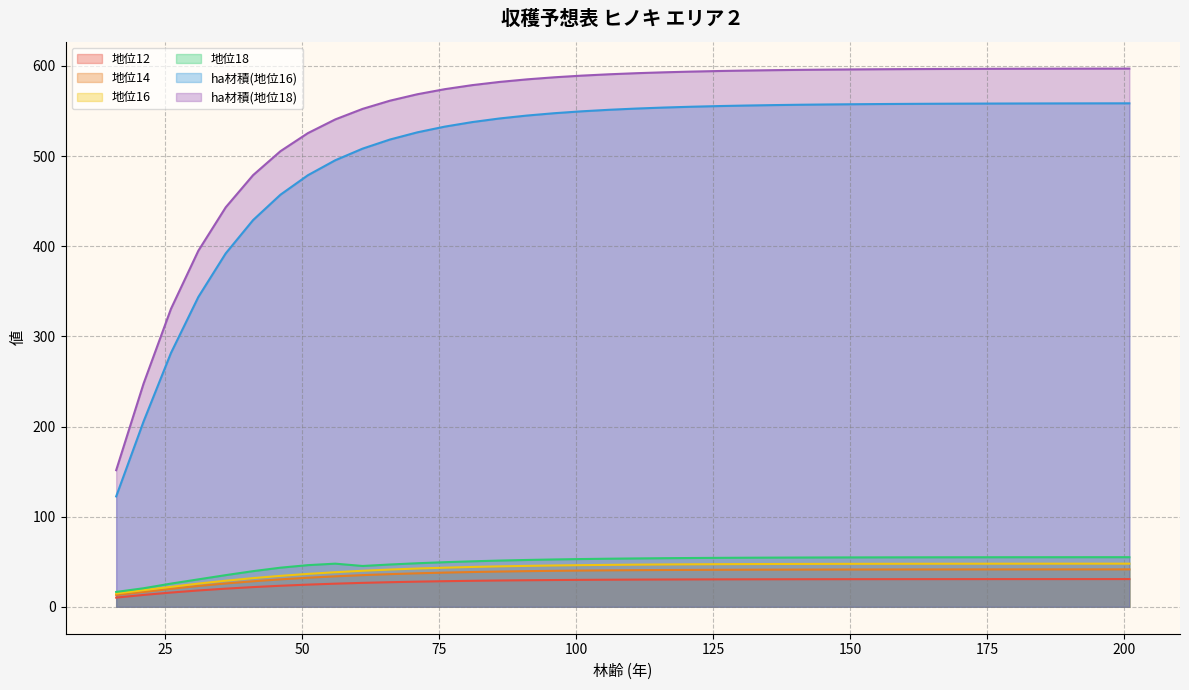

What is the greatest value displayed?

597.1